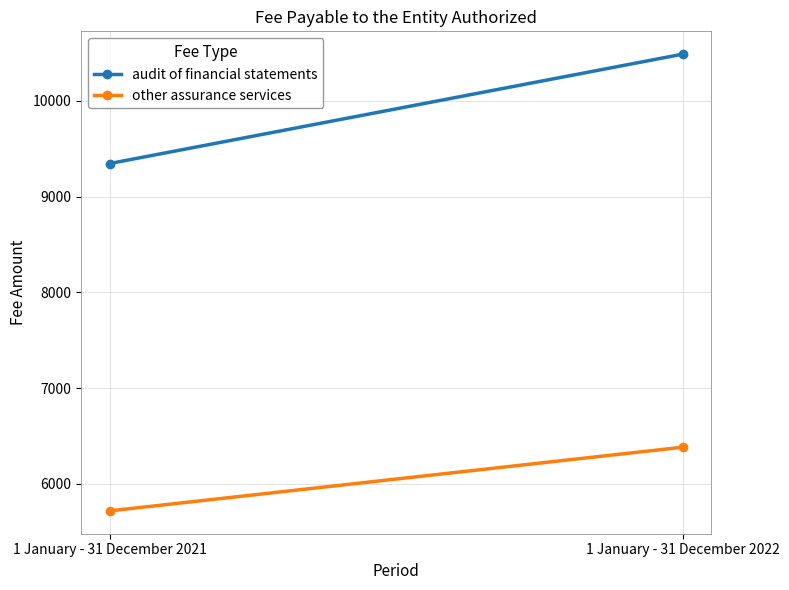

At how many categories does at least one series exceed 7029?

2